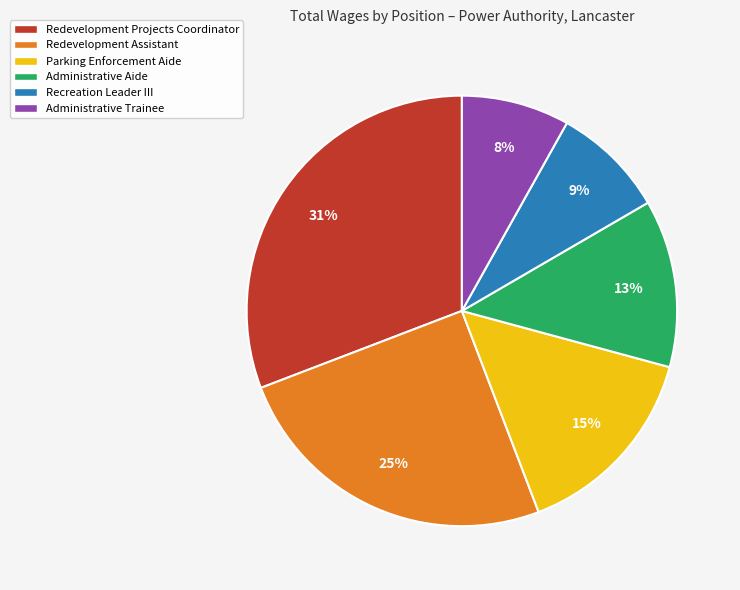

Approximately how many times larger is the value at Recreation Leader III compared to Administrative Aide?

0.7